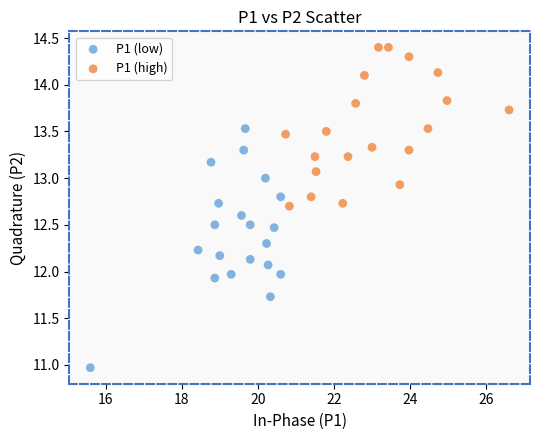

Which series contains the lowest Y value?

P1 (low)